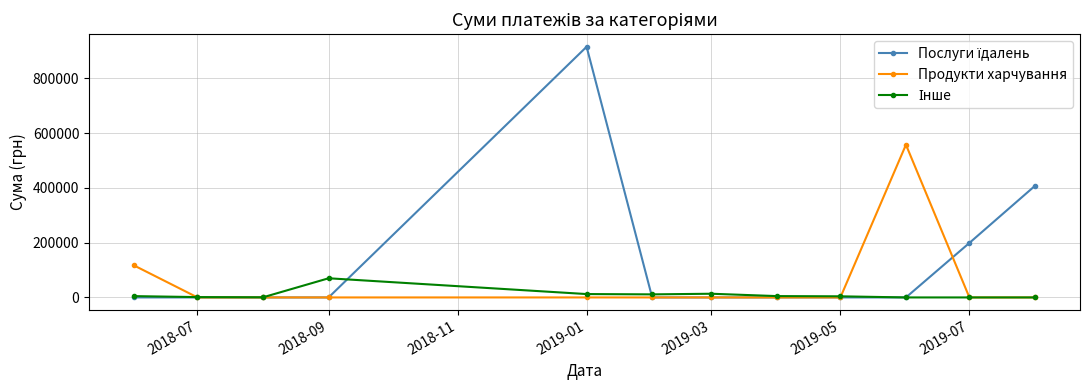

What is the greatest value displayed?

914737.5